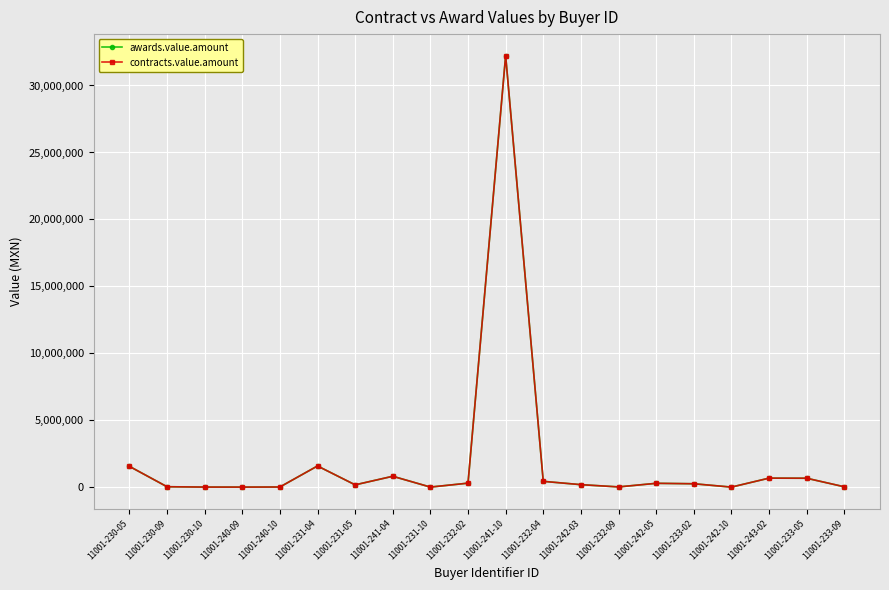

Is it true that awards.value.amount equals 304750.0 at 11001-242-05?

True